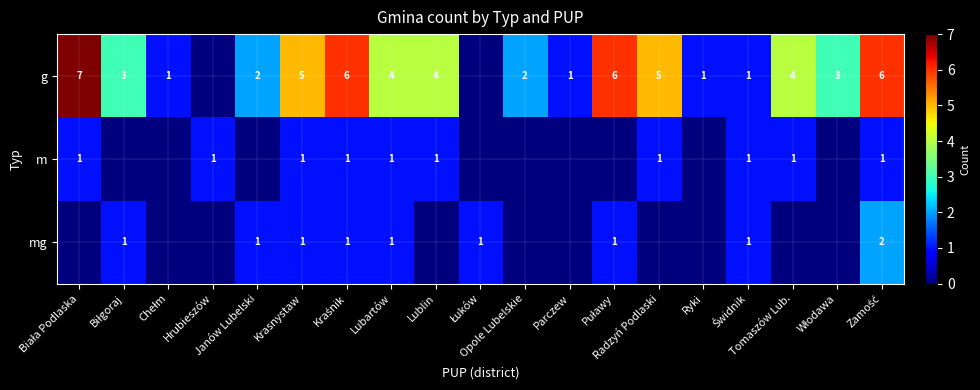

How many data points does each series have?

19